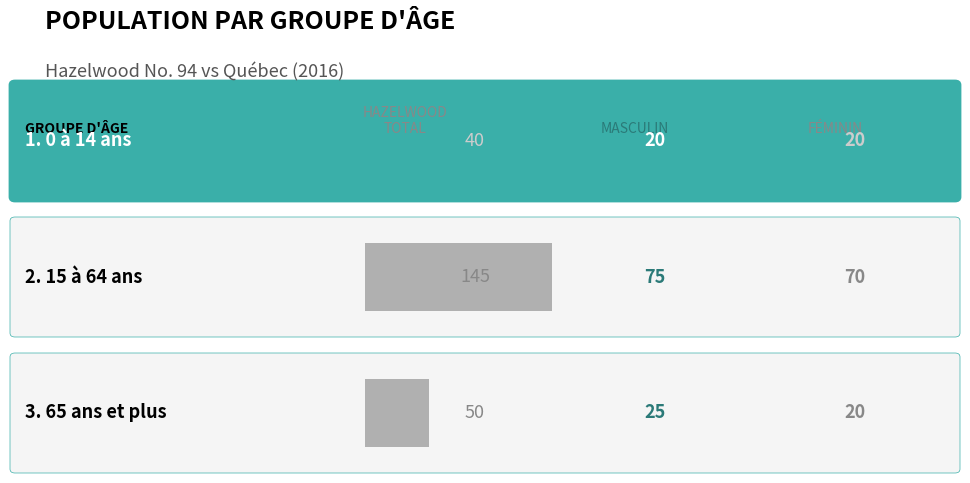

List the labels in order of Québec Féminin value, largest first.

15 à 64 ans, 65 ans et plus, 0 à 14 ans